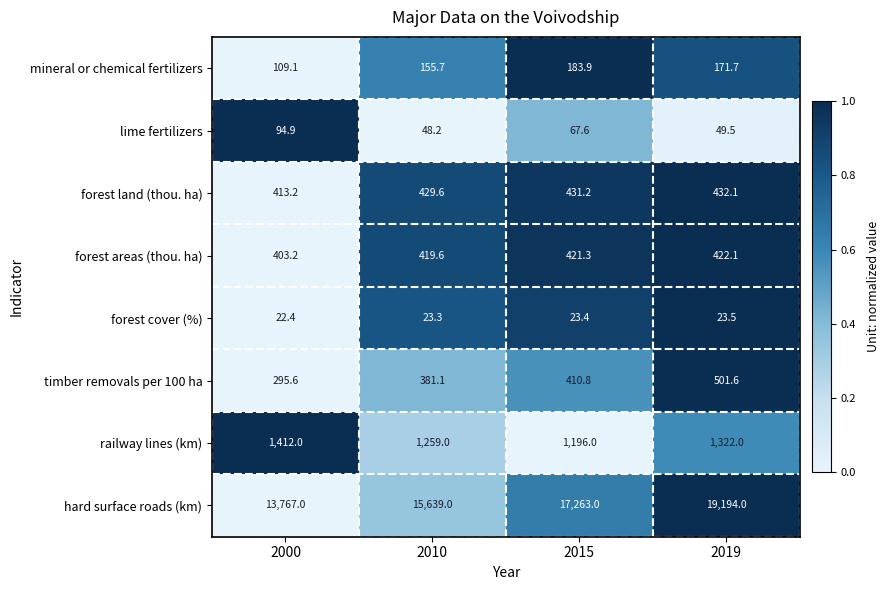

At which label does forest areas (thou. ha) first exceed 421?

2015